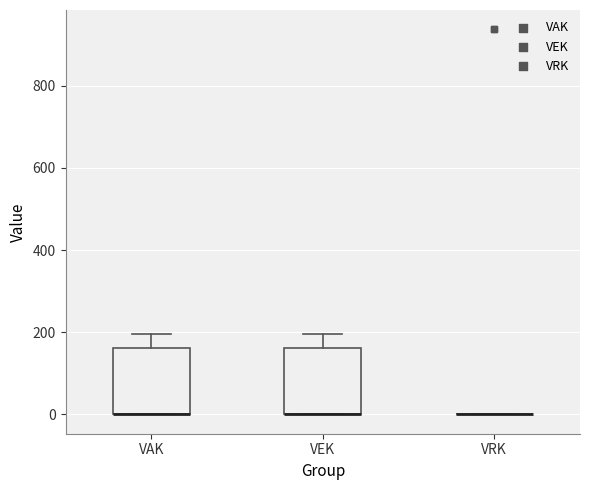

Reading left to right, transcribe this box plot: for each box, give where its median line is, the range the box spans, and where its two whiskers end, as read against the y-axis. The values are not printed on the chart, so give them approximately, as read against the axis.

VAK: median 0 (drawn on the box's lower edge), box 0 to 160, whiskers 0 to 200
VEK: median 0 (drawn on the box's lower edge), box 0 to 160, whiskers 0 to 200
VRK: box collapsed to a line at 0, whiskers 0 to 0